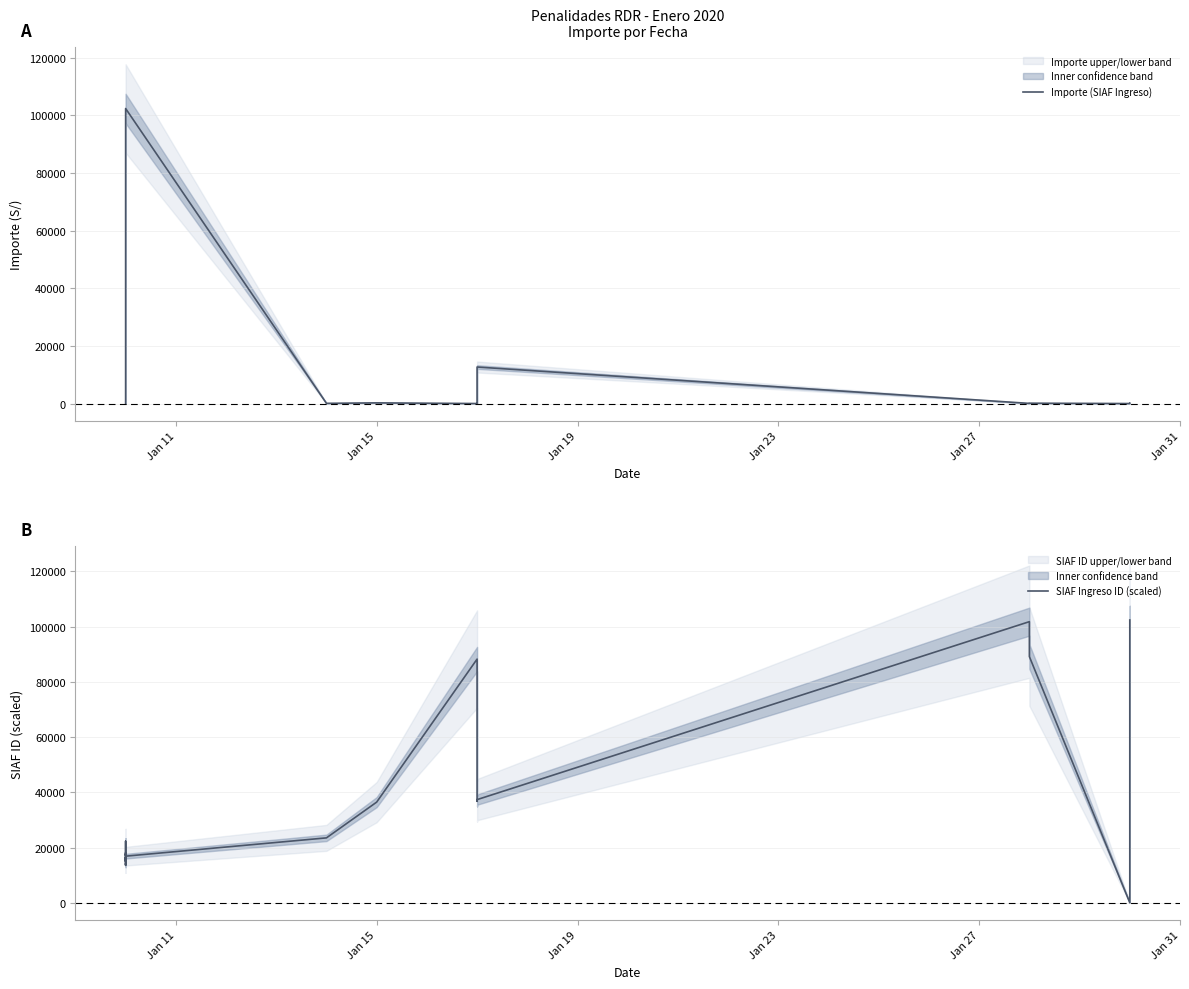

In Importe (SIAF Ingreso), how many points are lower than both neighbors (excluding endpoints)?

4